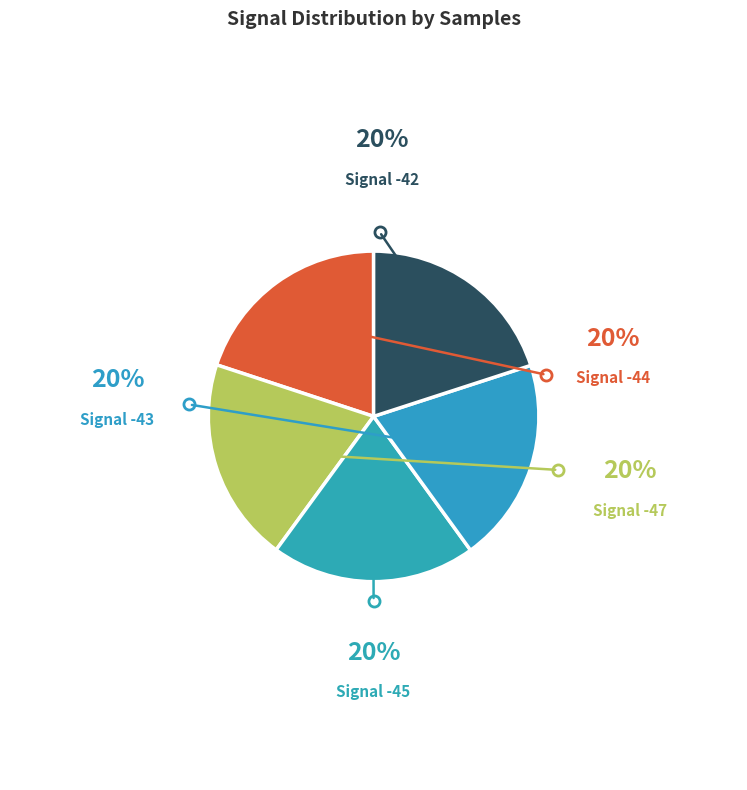

What is the total percentage of Signal -45 and Signal -44?

40.0%